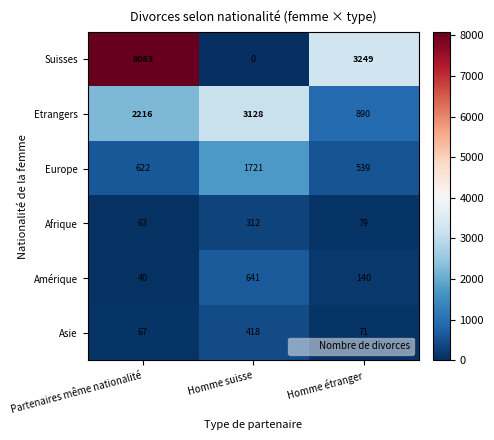

How many distinct data groups are displayed?

6